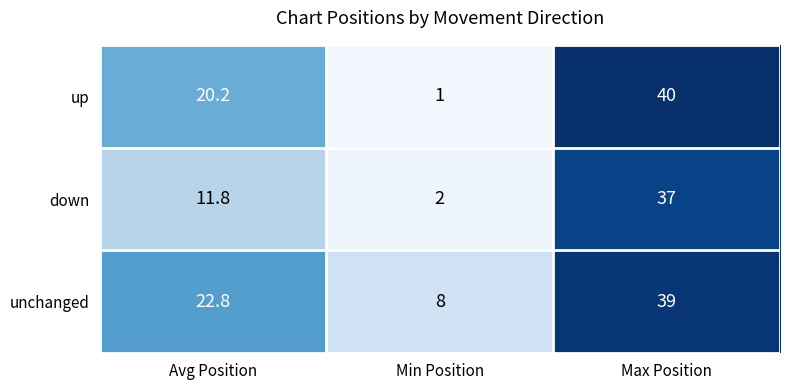

Is it true that unchanged equals 1.8 at Min Position?

False